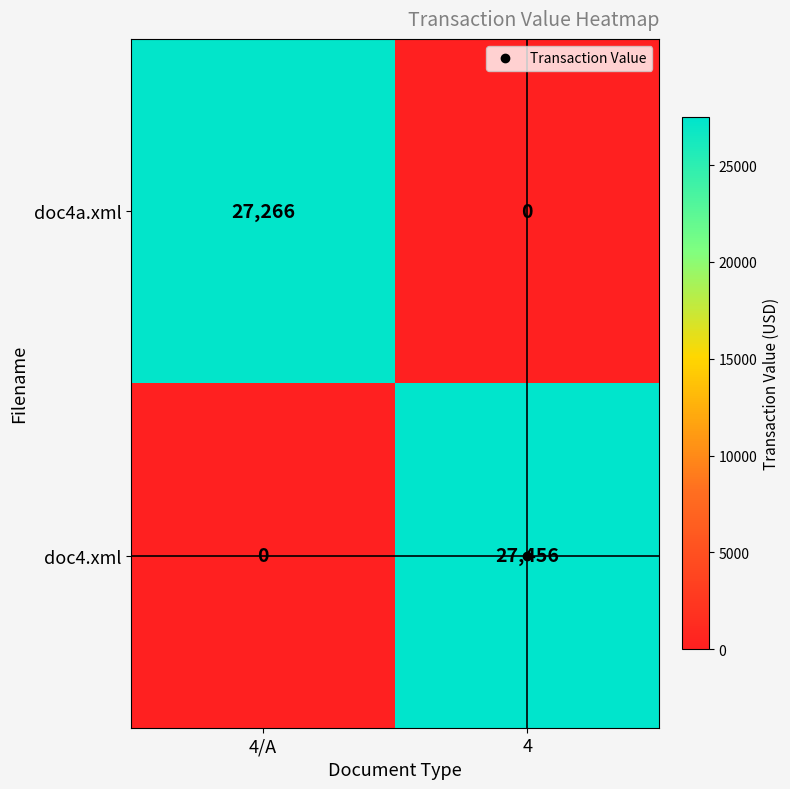

What is the sum of all doc4a.xml values?

27266